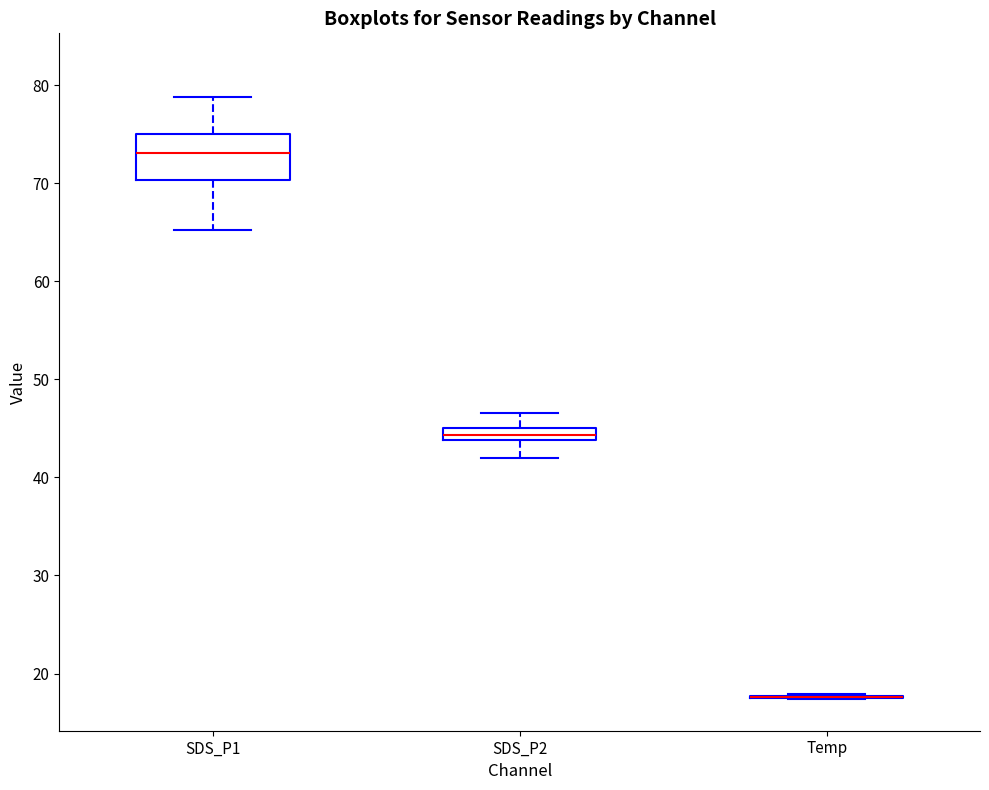

Which box is the tallest, from its lower edge to its upper edge?

SDS_P1